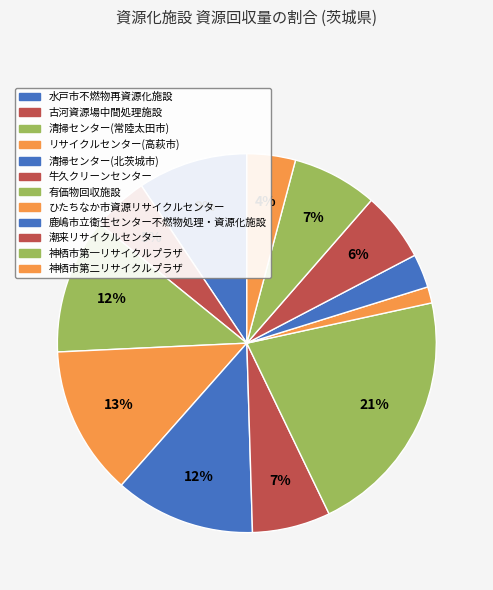

What portion of the pie excludes 牛久クリーンセンター?

93.3%